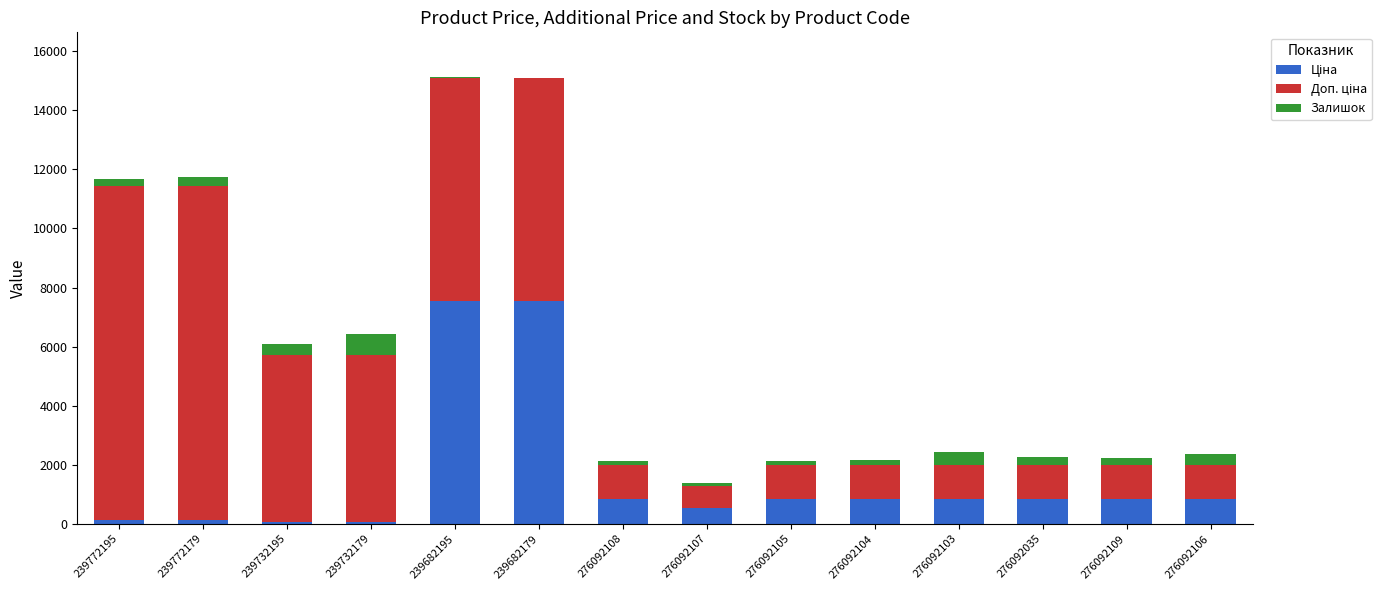

What is the total value across all series at 276092106?

2346.8